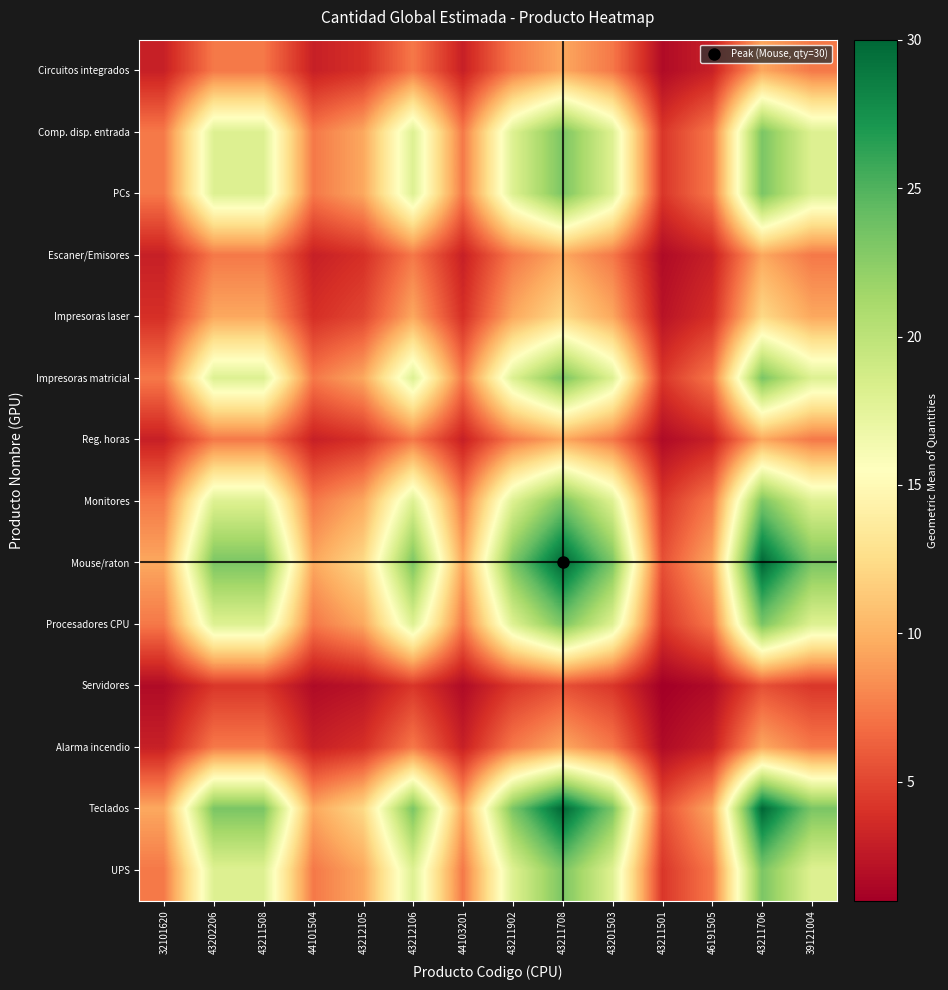

How many data points does each series have?

14